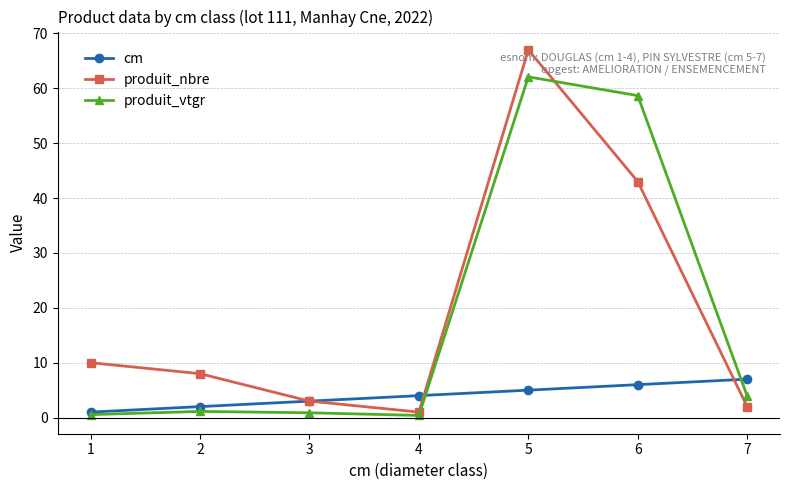

What is the value of the cm point at the 3rd from the left?

3.0